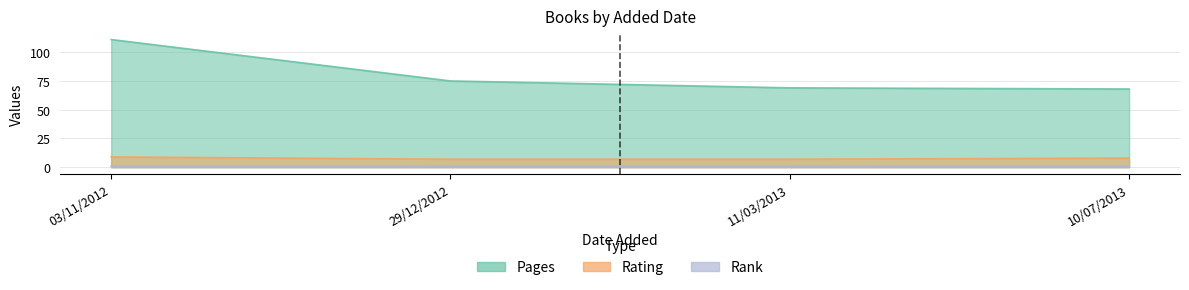

Is it true that rank equals 0 at 29/12/2012?

False